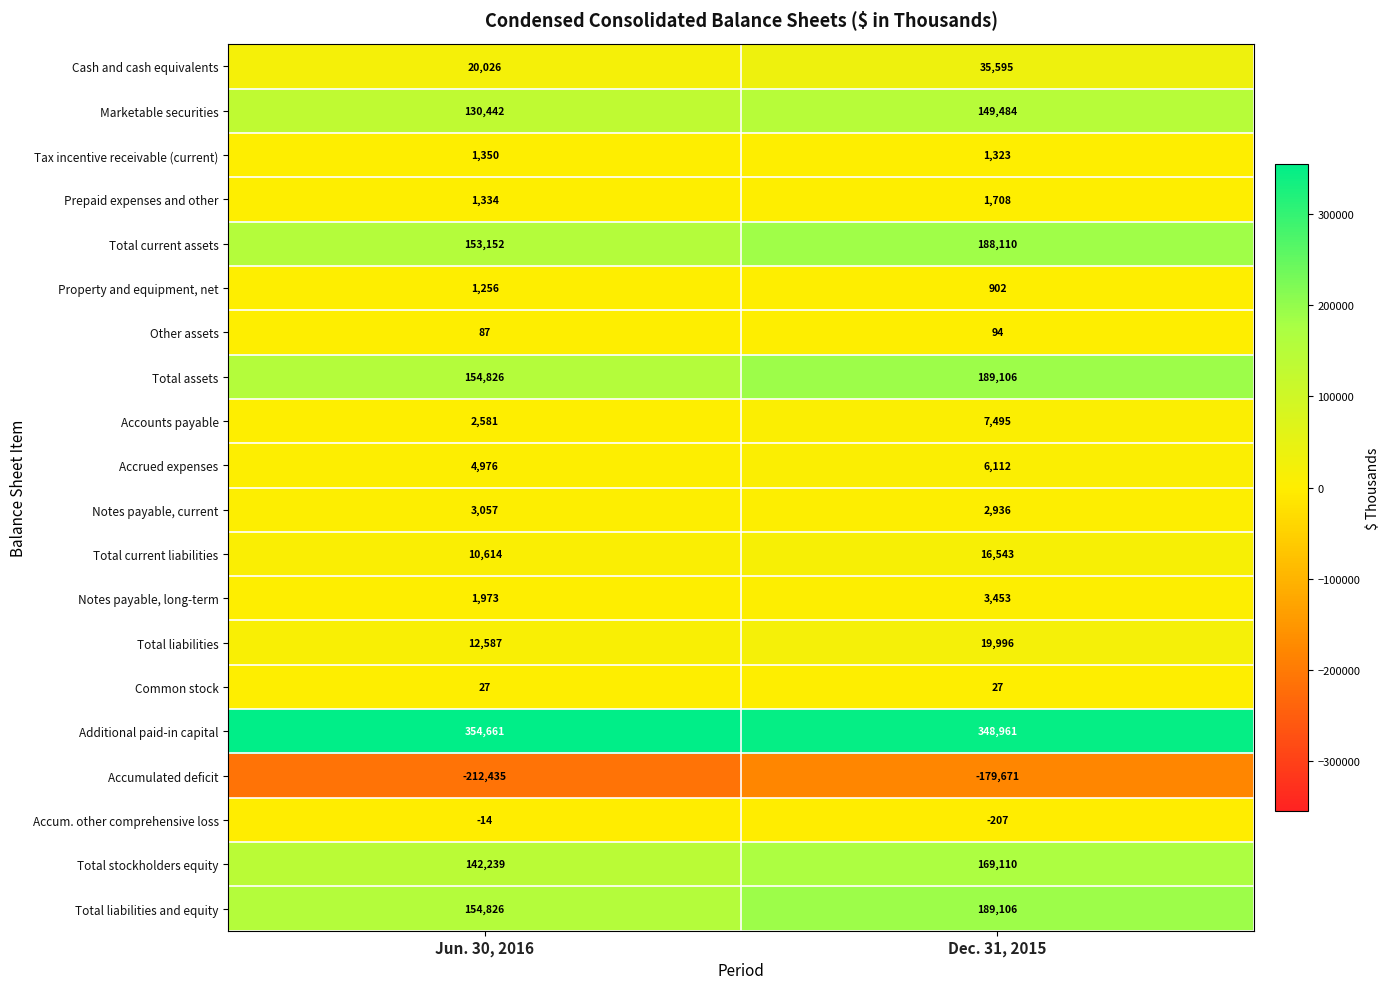

Which series has the widest spread of values?

Total current assets